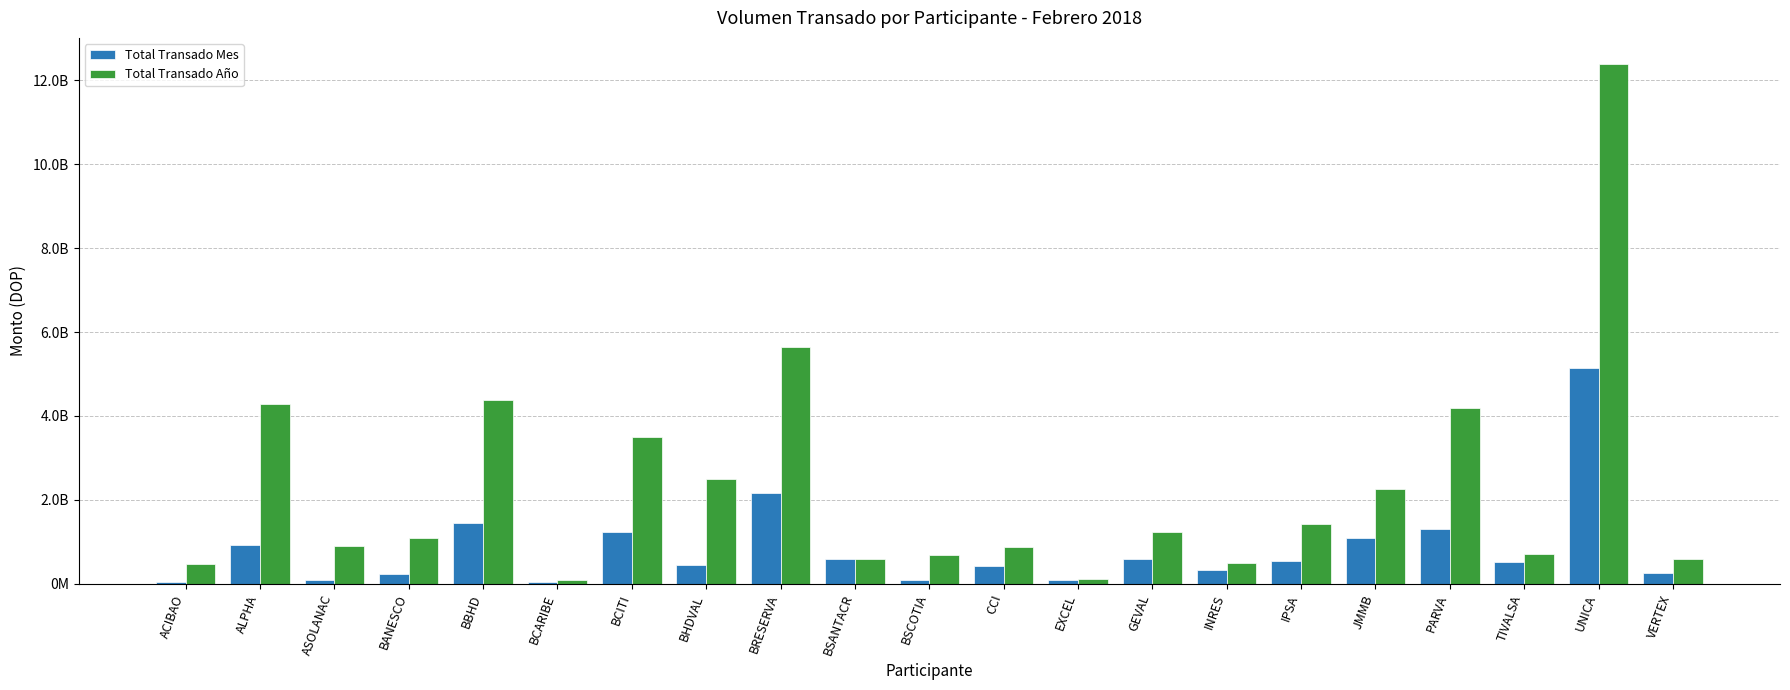

Which series has the largest range (max minus min)?

Total Transado Año